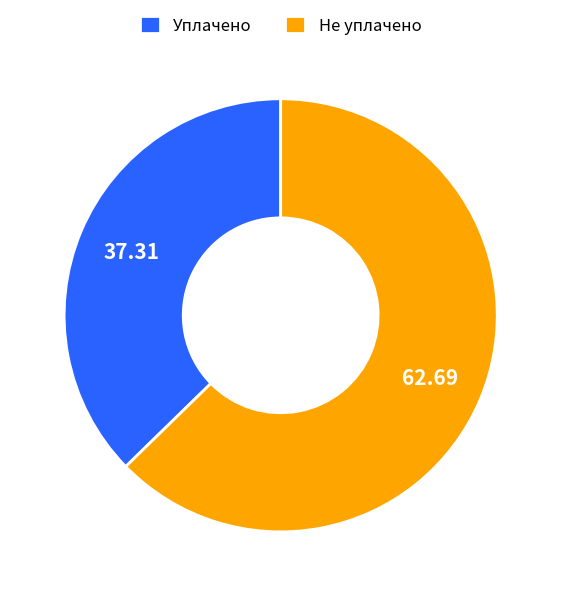

Is the sum of Уплачено and Не уплачено greater than half?

Yes